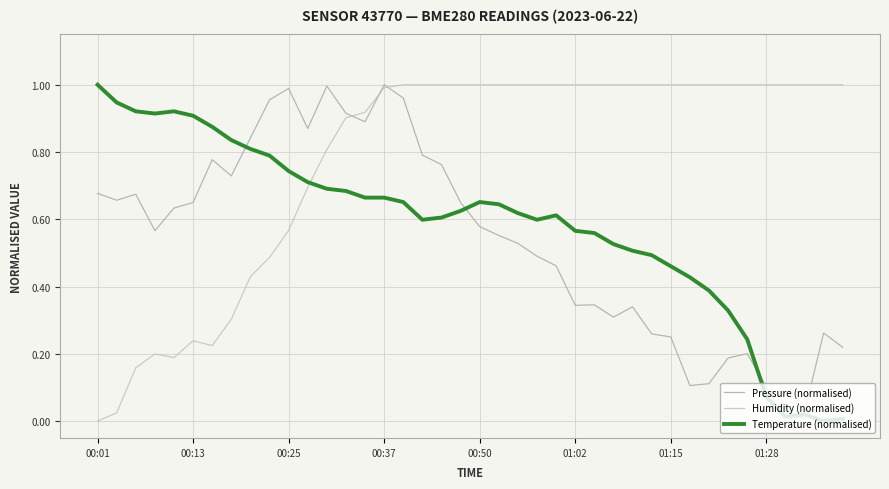

What is the highest value of the Humidity (normalised) series?

1.0